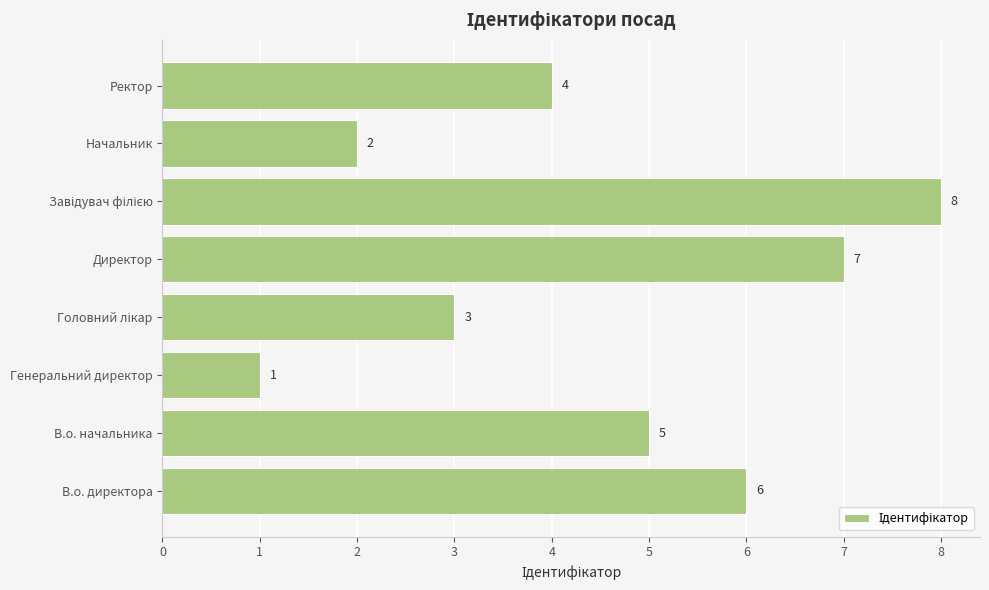

Which has a higher value, Начальник or Директор?

Директор